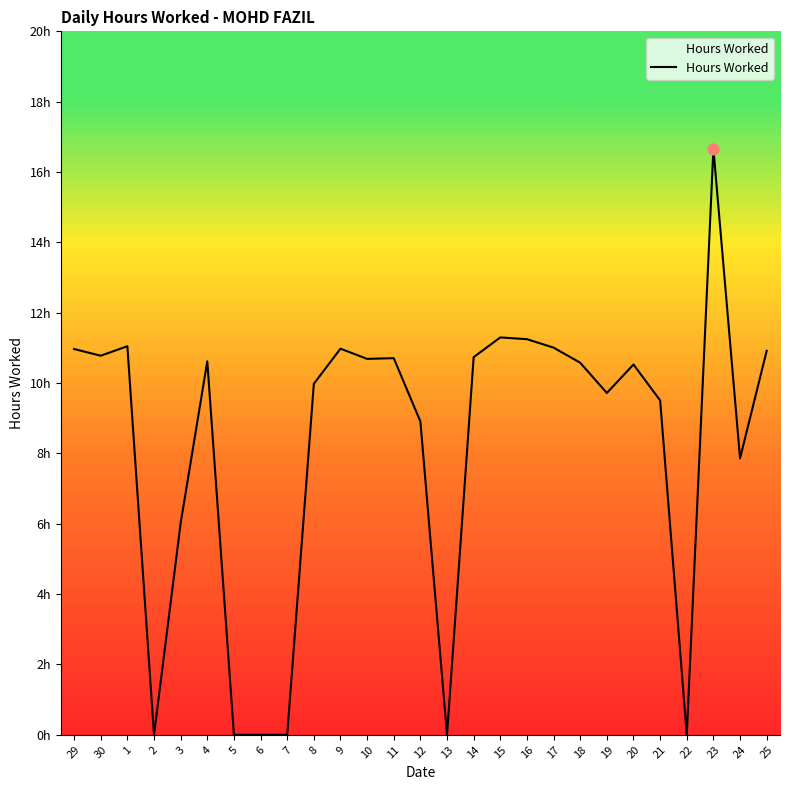

Which has a higher value, 9 or 6?

9